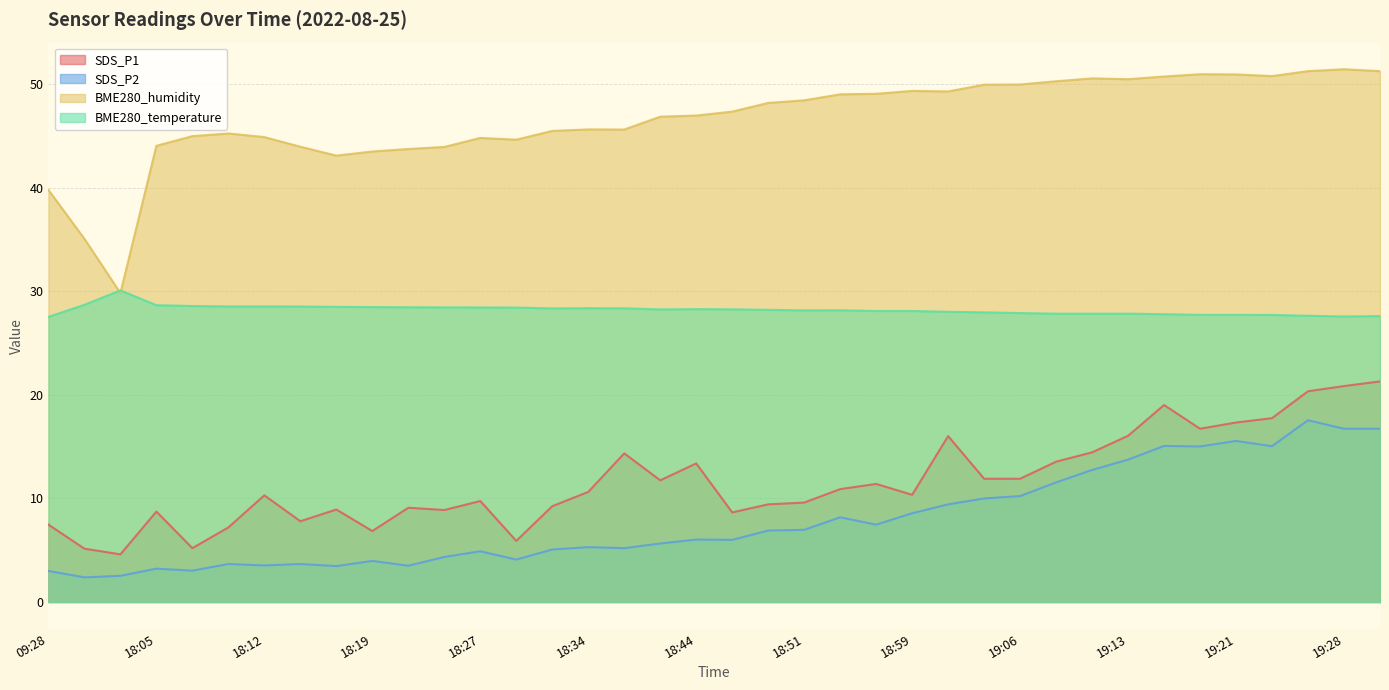

What is the smallest value displayed?

2.4